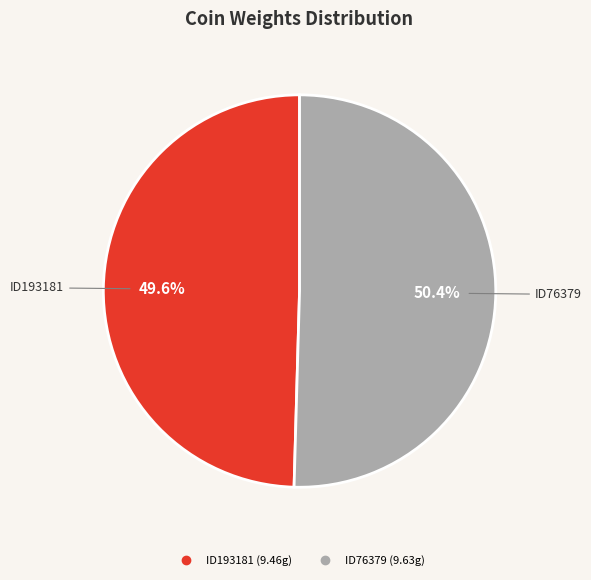

Between ID193181 and ID76379, which is larger?

ID76379